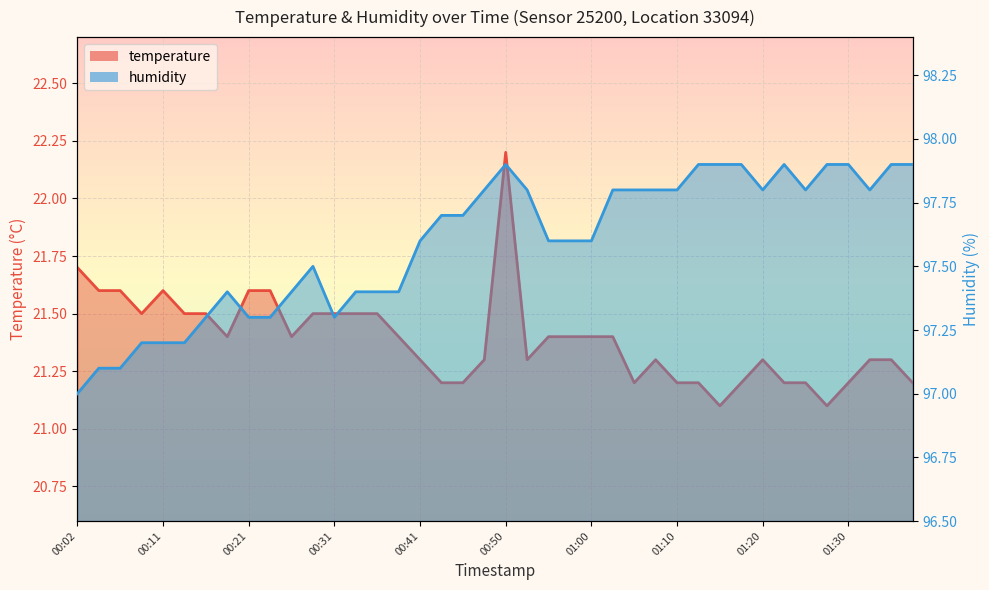

Between 00:14 and 01:08, which series saw the biggest shift?

humidity